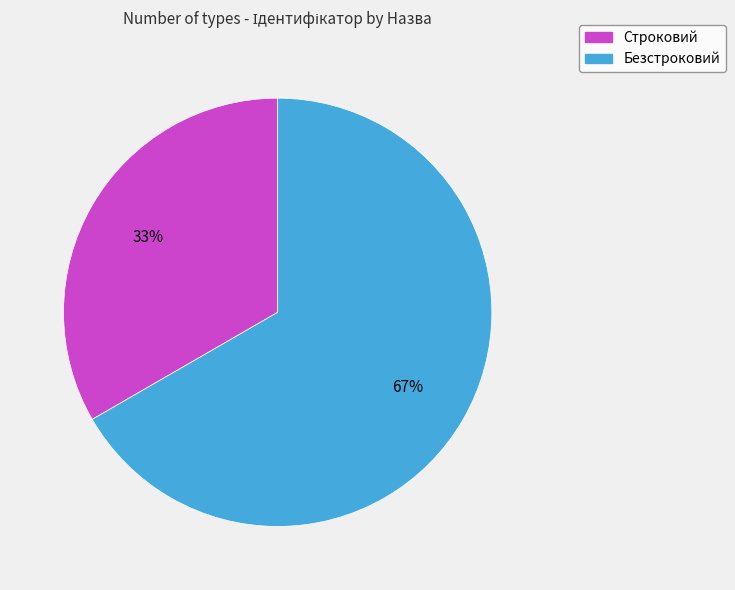

Count the number of slices in the pie.

2